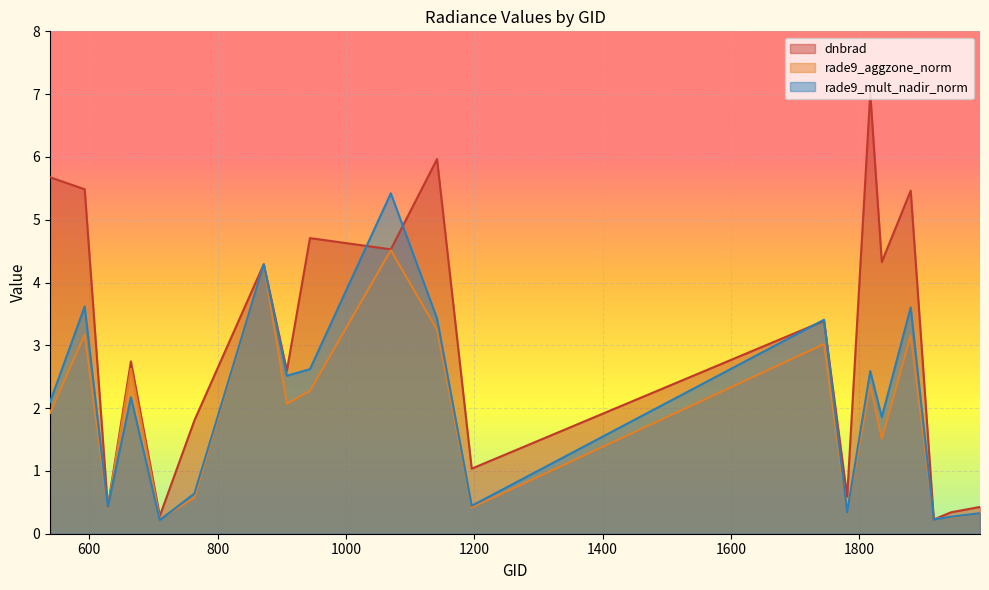

What is the value of the dnbrad point at the 3rd from the left?

0.4